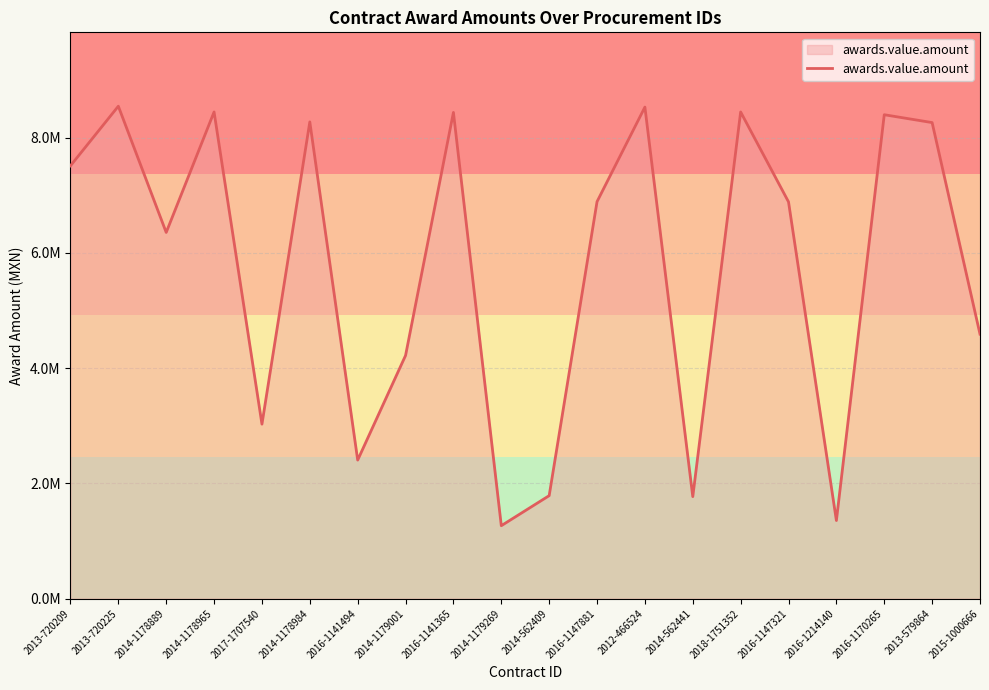

True or false: the data shows 5576297.2 at 2012-466524.

False